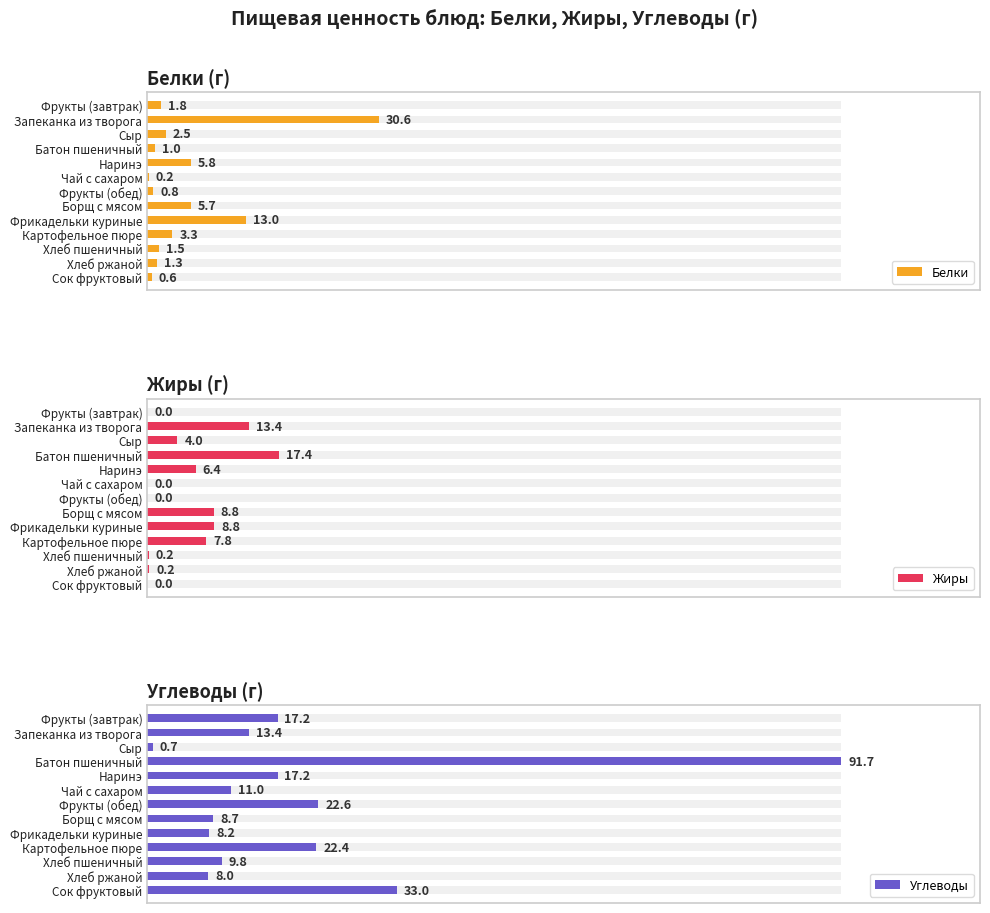

What are all the series names shown in the legend?

Белки, Жиры, Углеводы